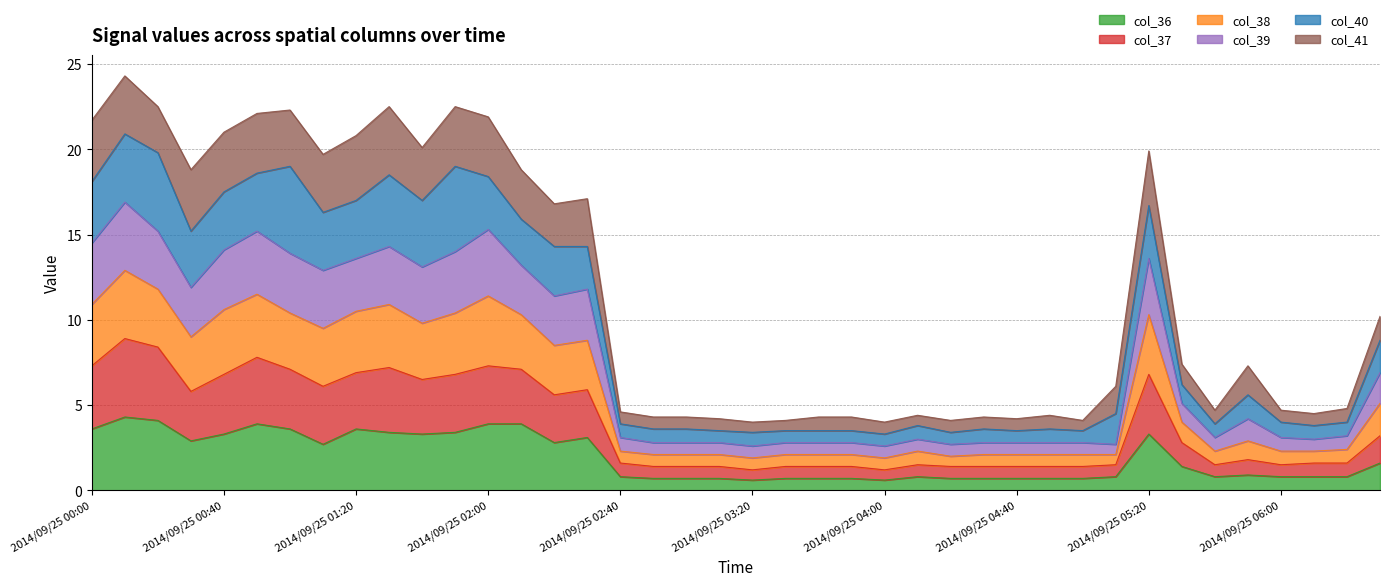

What is the total value across all series at 2014/09/25 02:00?

21.9